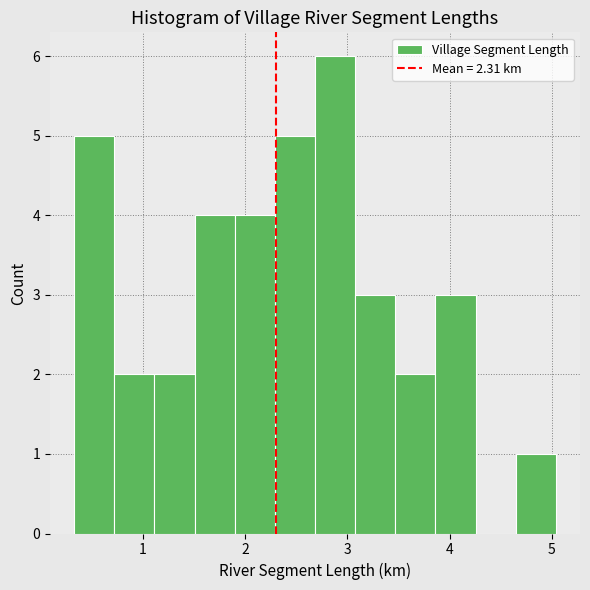

Read against the x-axis, roughly where is the centre of the tallest bar?

2.9